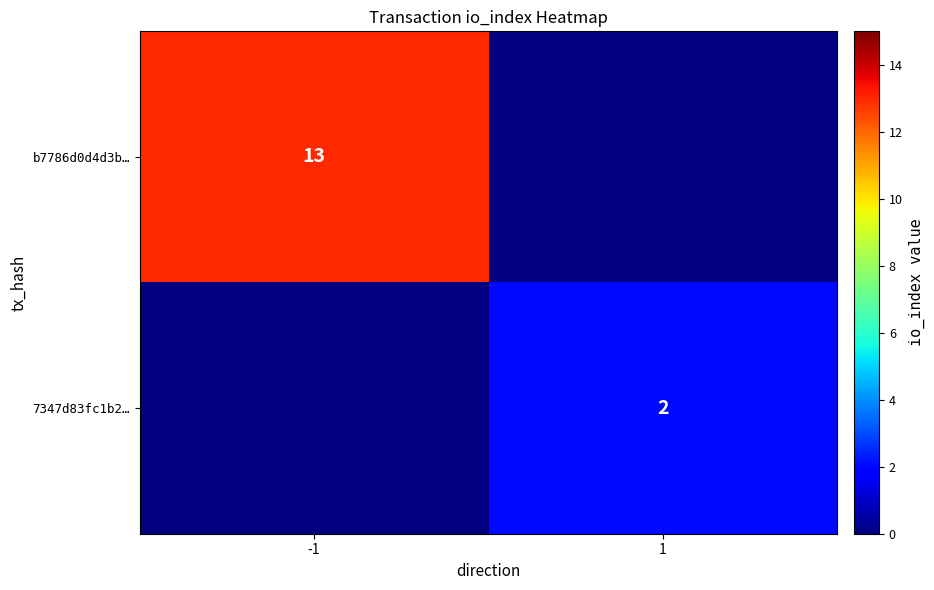

What is the smallest value displayed?

2.0